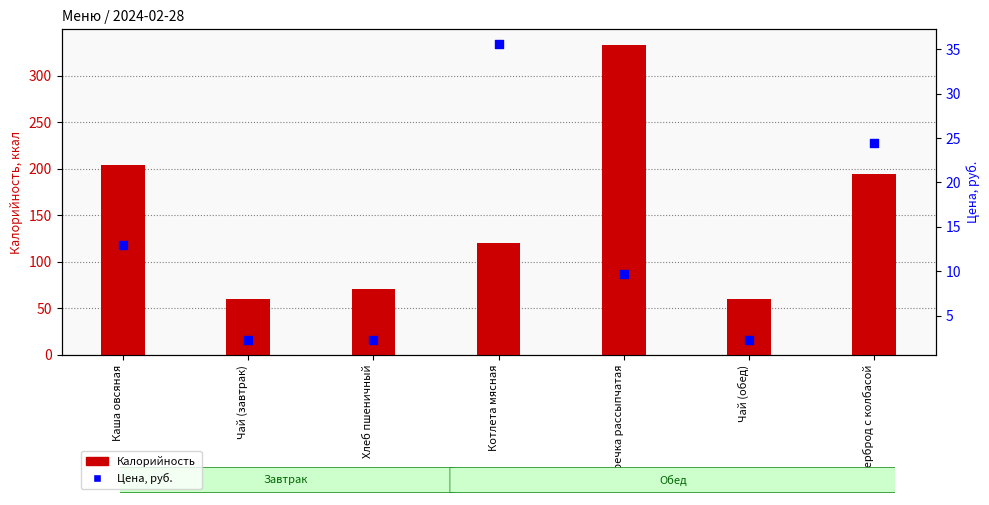

Which series reaches the minimum Y coordinate?

Цена